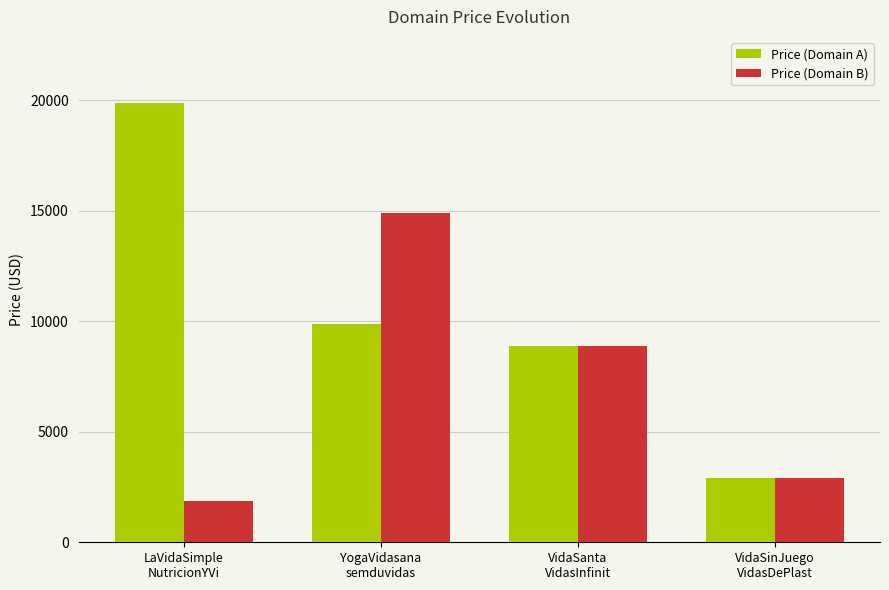

What position from the left is YogaVidasana
semduvidas?

2